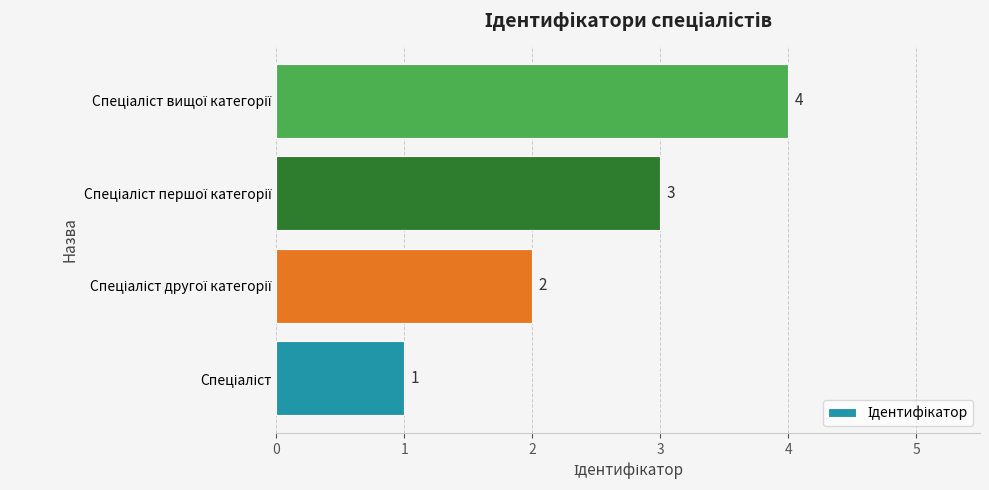

Count the values in the range 2 to 4.

3